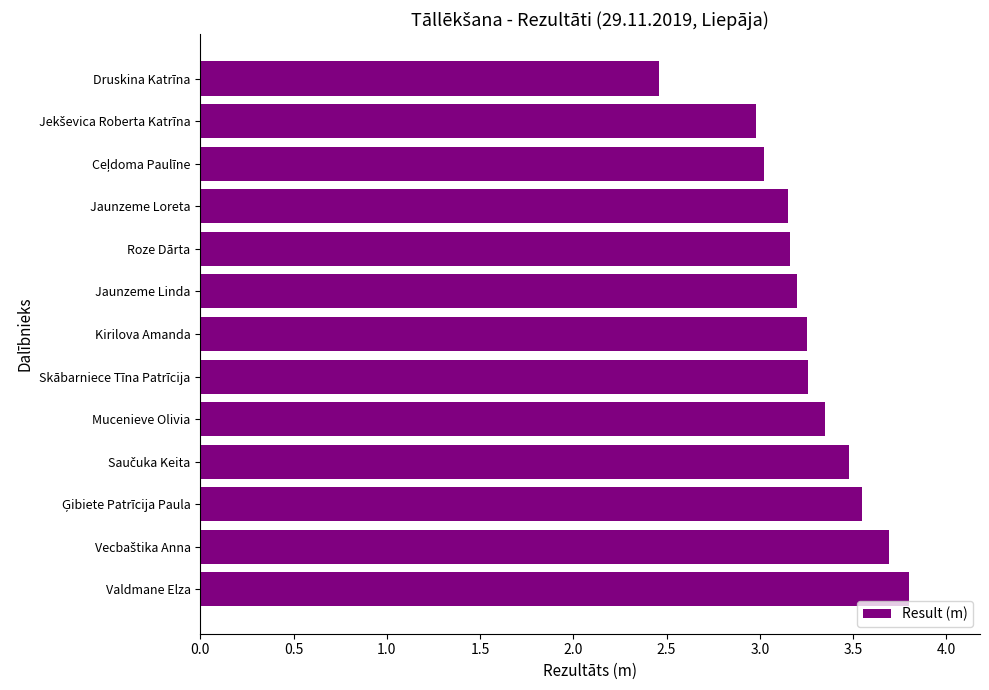

What is the difference between the maximum and second lowest values?

0.8